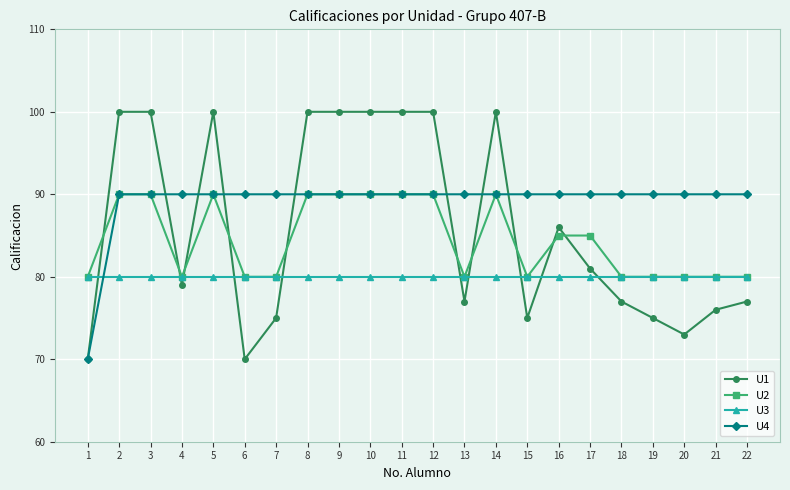

Which series has the largest range (max minus min)?

U1